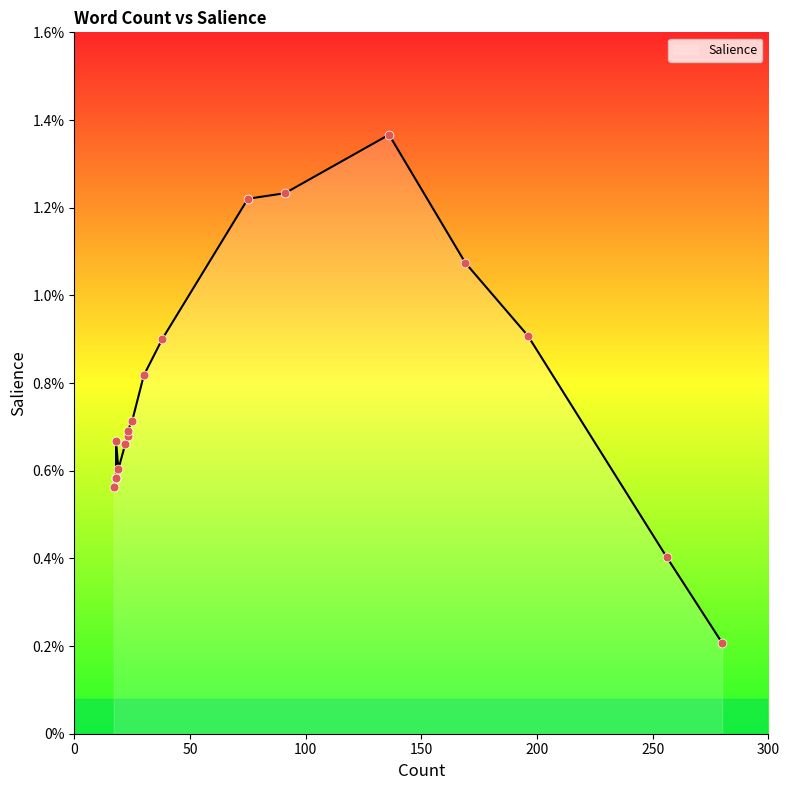

Between 25 and 19, which is larger?

25